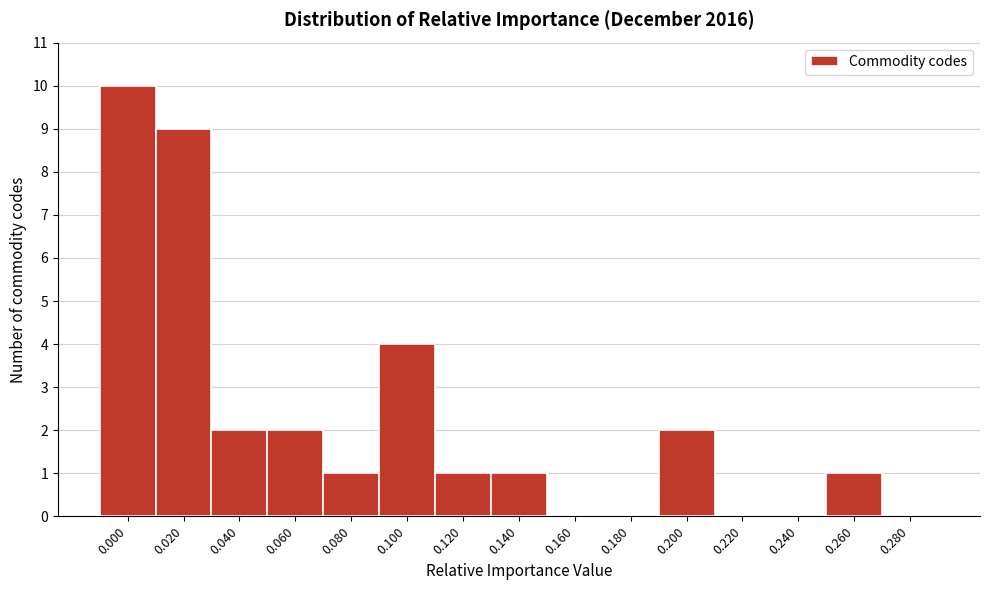

Reading right to left, what are all the values shown in this chart?

0.280=0	0.260=1	0.240=0	0.220=0	0.200=2	0.180=0	0.160=0	0.140=1	0.120=1	0.100=4	0.080=1	0.060=2	0.040=2	0.020=9	0.000=10